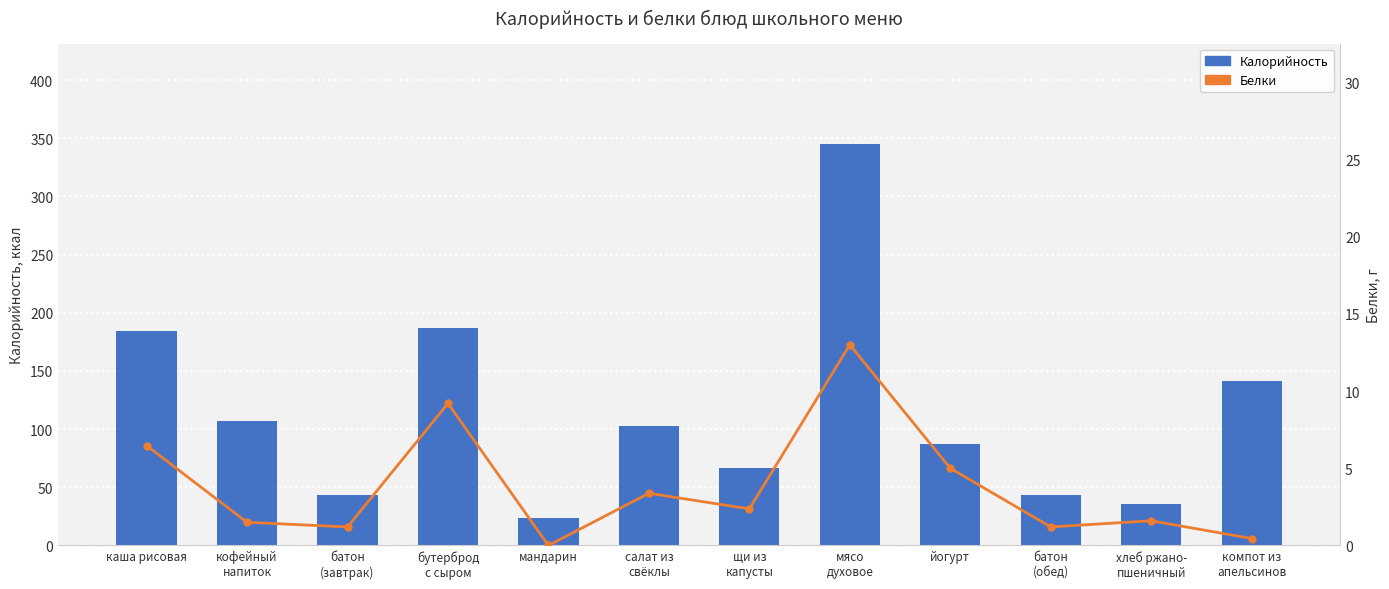

Reading right to left, extract all data points from this chart.

Калорийность: компот из
апельсинов=141.0	хлеб ржано-
пшеничный=36.0	батон
(обед)=43.0	йогурт=87.0	мясо
духовое=345.0	щи из
капусты=67.0	салат из
свёклы=103.0	мандарин=24.0	бутерброд
с сыром=187.0	батон
(завтрак)=43.0	кофейный
напиток=107.0	каша рисовая=184.0
Белки: компот из
апельсинов=0.5	хлеб ржано-
пшеничный=1.6	батон
(обед)=1.2	йогурт=5.0	мясо
духовое=13.0	щи из
капусты=2.4	салат из
свёклы=3.4	мандарин=0.0	бутерброд
с сыром=9.2	батон
(завтрак)=1.2	кофейный
напиток=1.5	каша рисовая=6.5